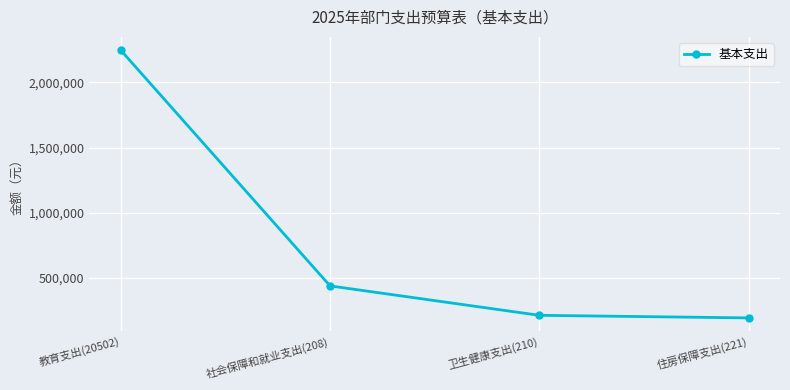

What is the difference between the maximum and minimum values?

2053748